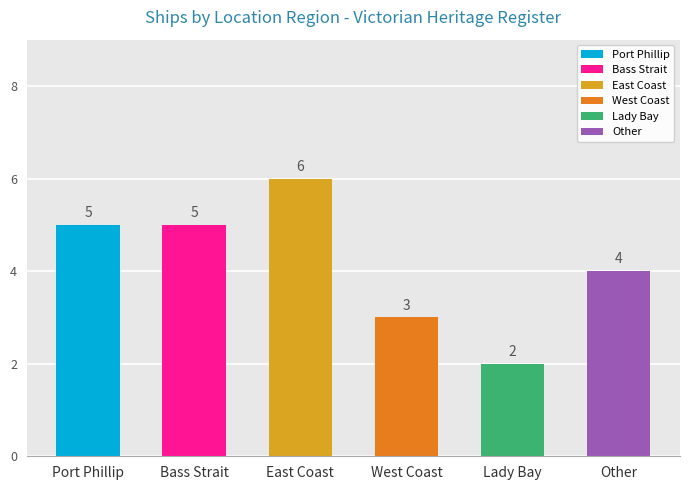

What is the maximum value shown in the chart?

6